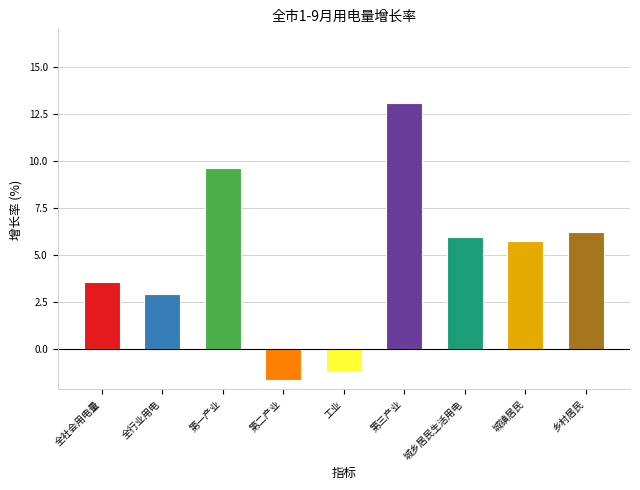

What is the minimum value shown in the chart?

-1.7